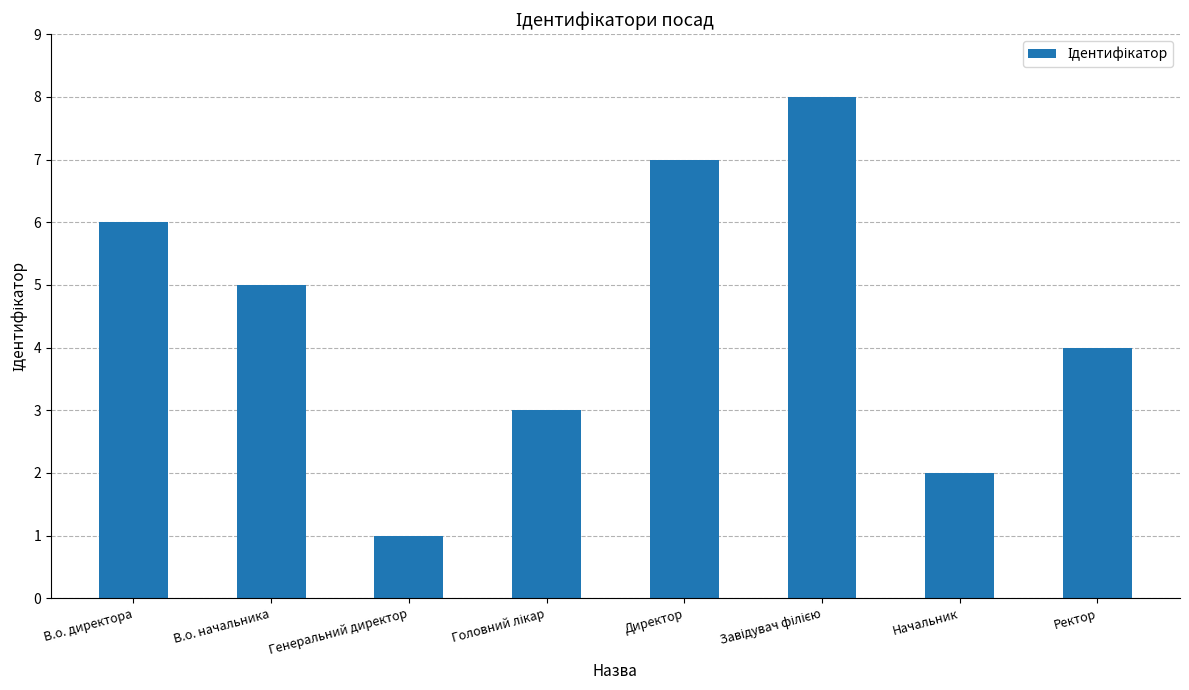

Read the value at В.о. начальника.

5